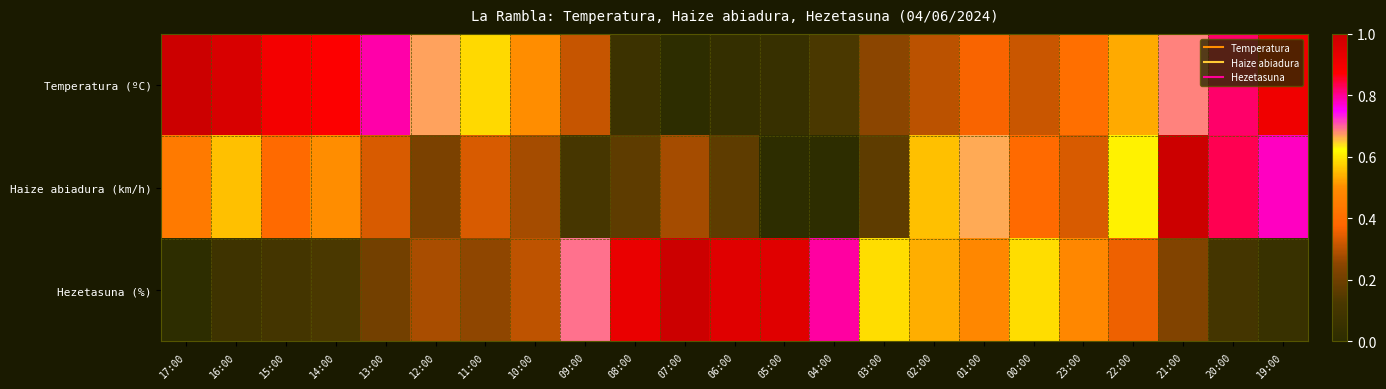

Count the number of data series in this chart.

3